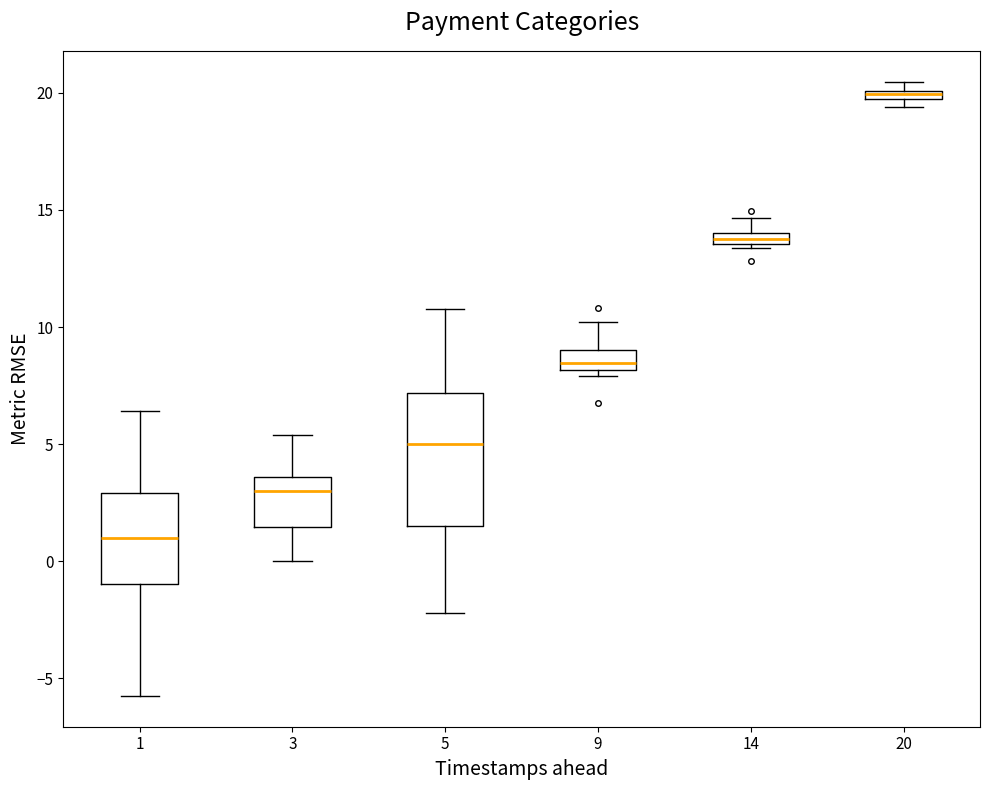

Where is the upper edge of the box at x = 14 on the y-axis? The values are not printed on the chart, so give them approximately, as read against the axis.

14.0